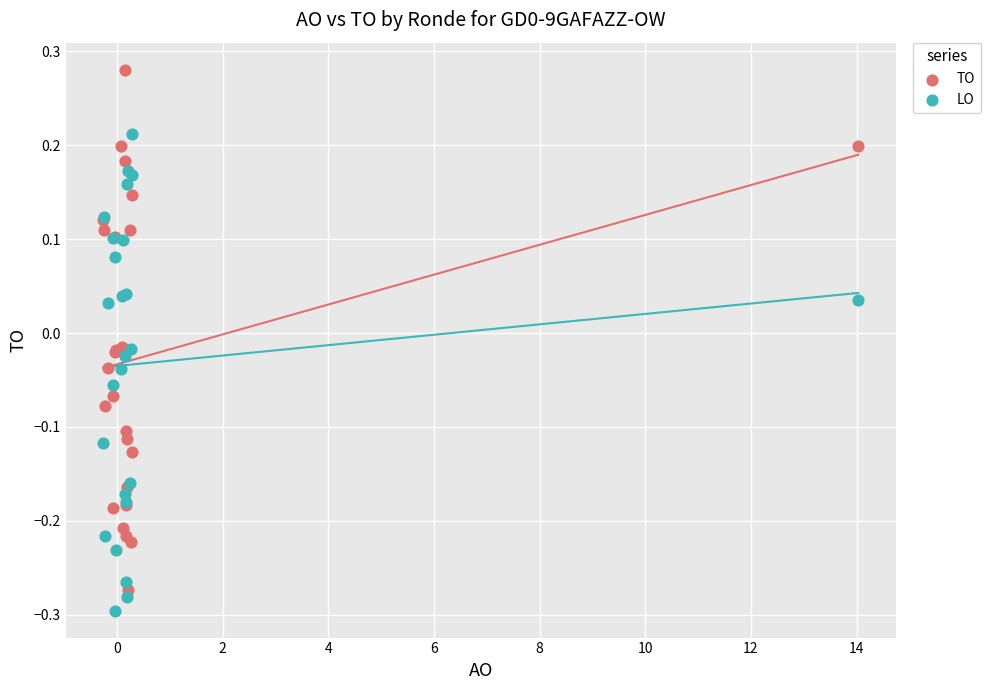

Which series reaches the maximum Y coordinate?

TO